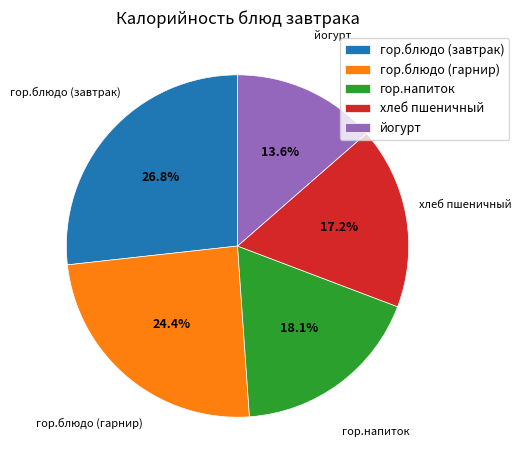

Is it true that гор.блюдо (гарнир) is 12% of the pie?

False